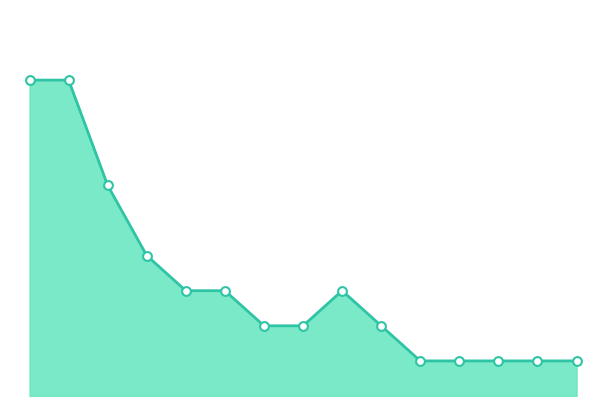

Approximately how many times larger is the value at 2 compared to 8?

2.0